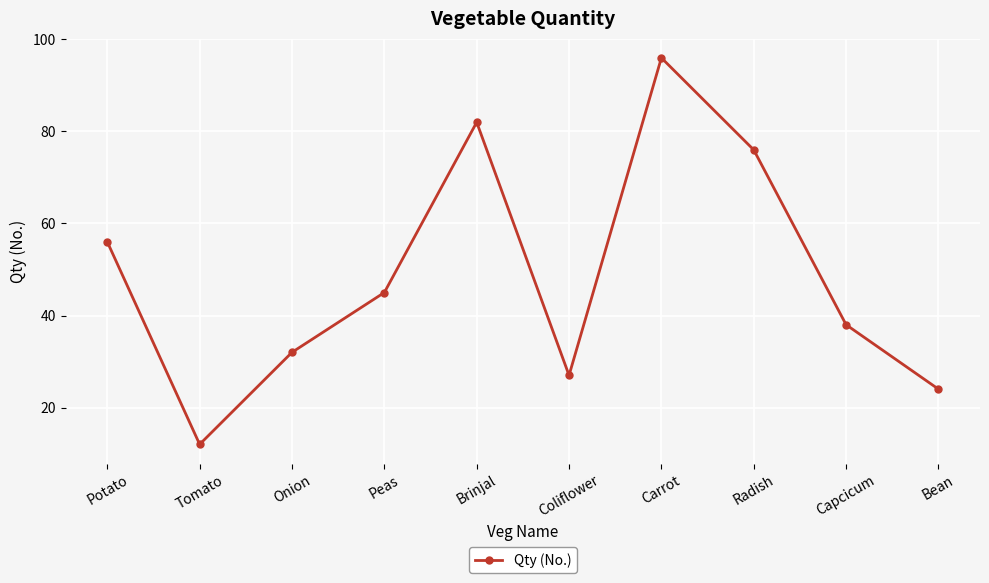

Does the chart display data point markers on the line(s)?

Yes